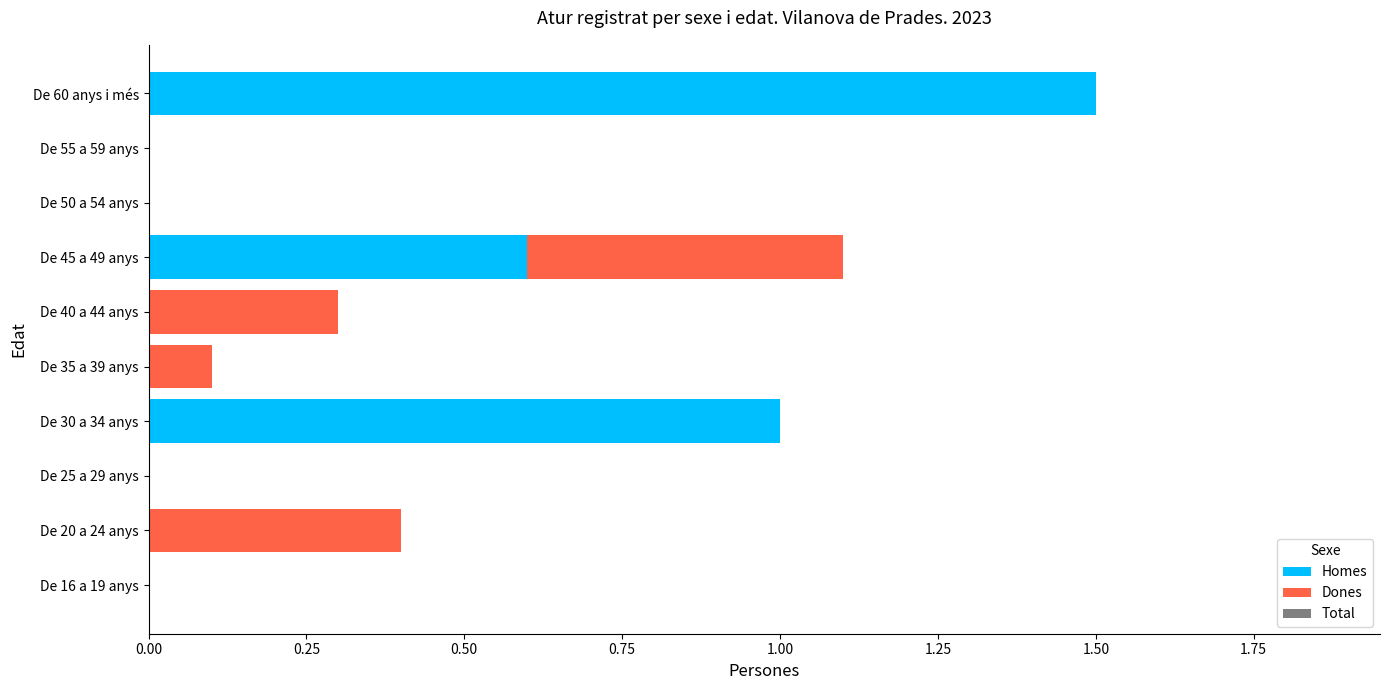

What is the approximate value of Homes at De 45 a 49 anys?

0.6